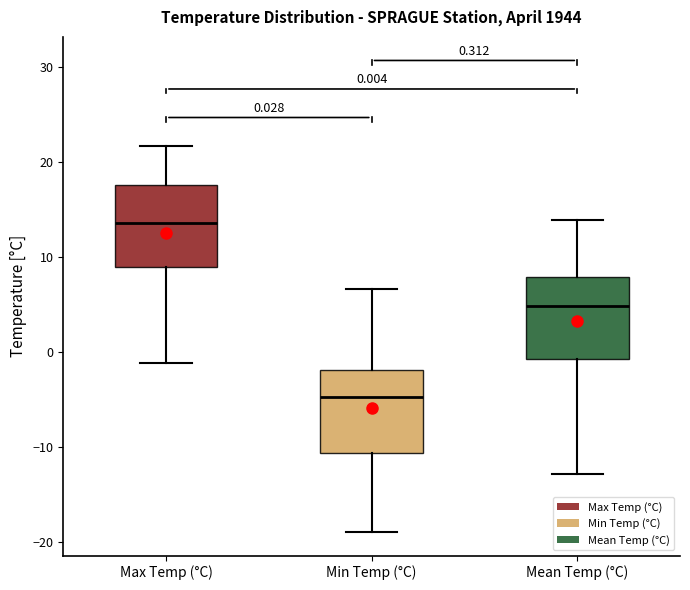

Which box has the lowest median line?

Min Temp (°C)